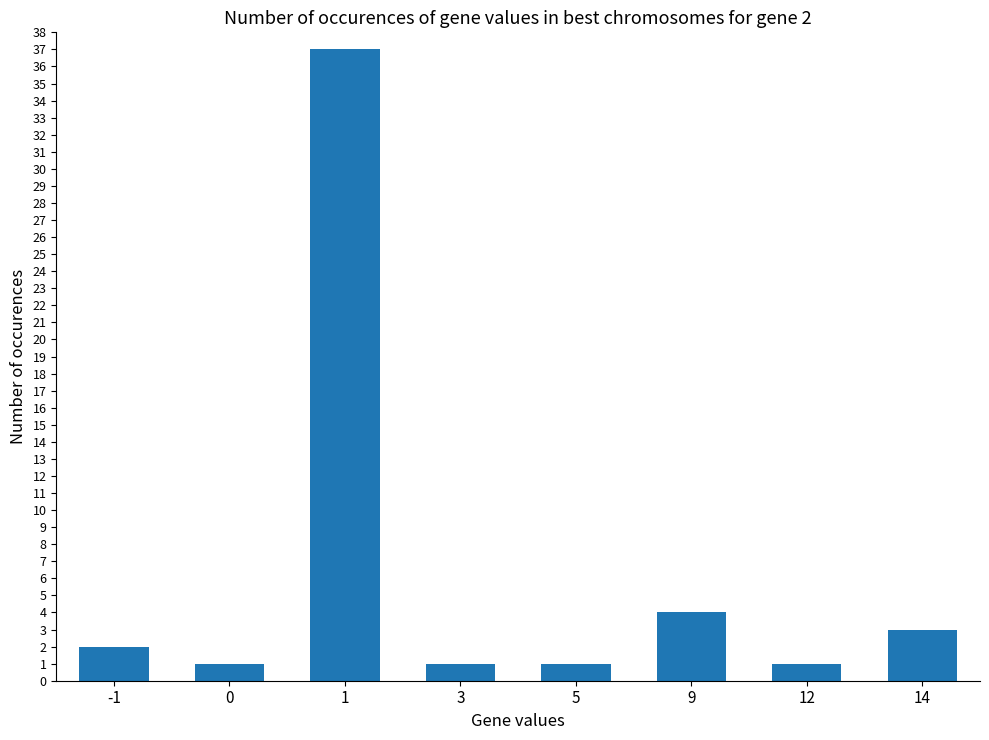

How many distinct data groups are displayed?

1